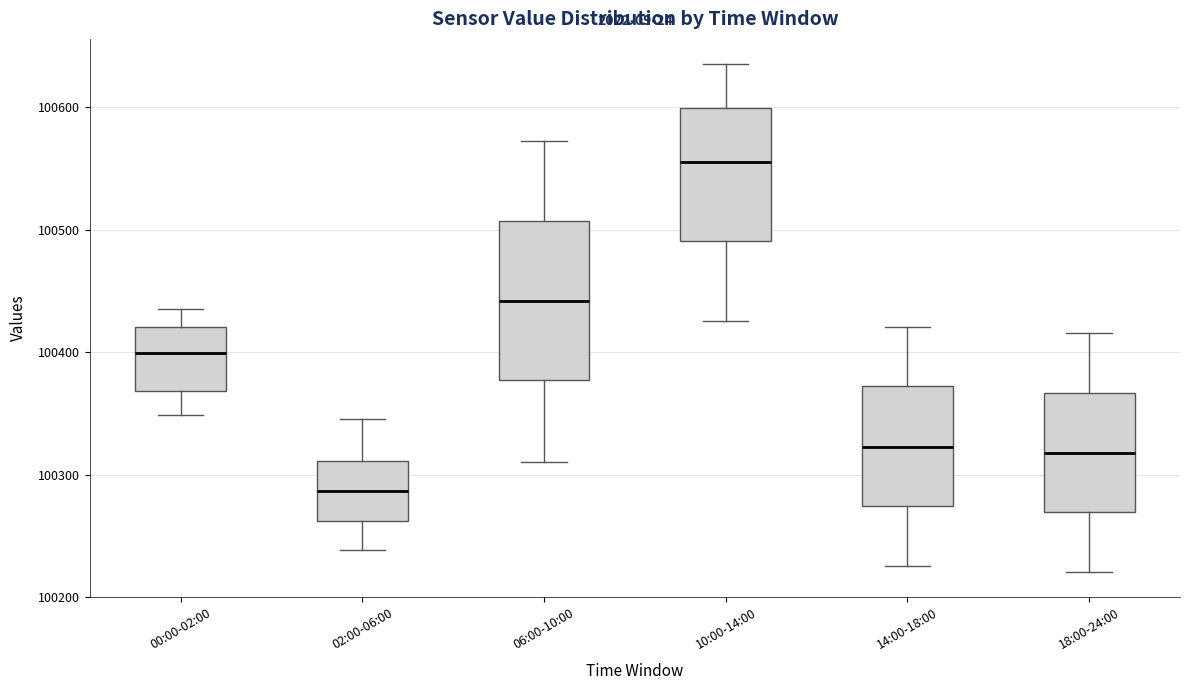

Where does the lower whisker of the box for 06:00-10:00 end on the y-axis? The values are not printed on the chart, so give them approximately, as read against the axis.

100310